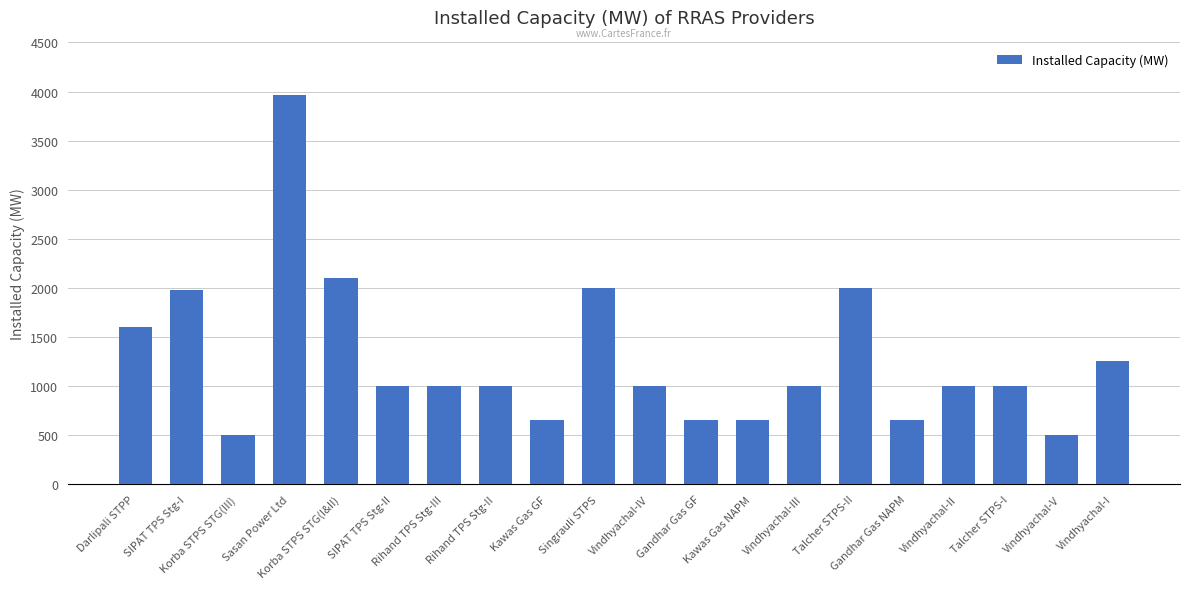

True or false: the data shows 989.4 at Kawas Gas NAPM.

False